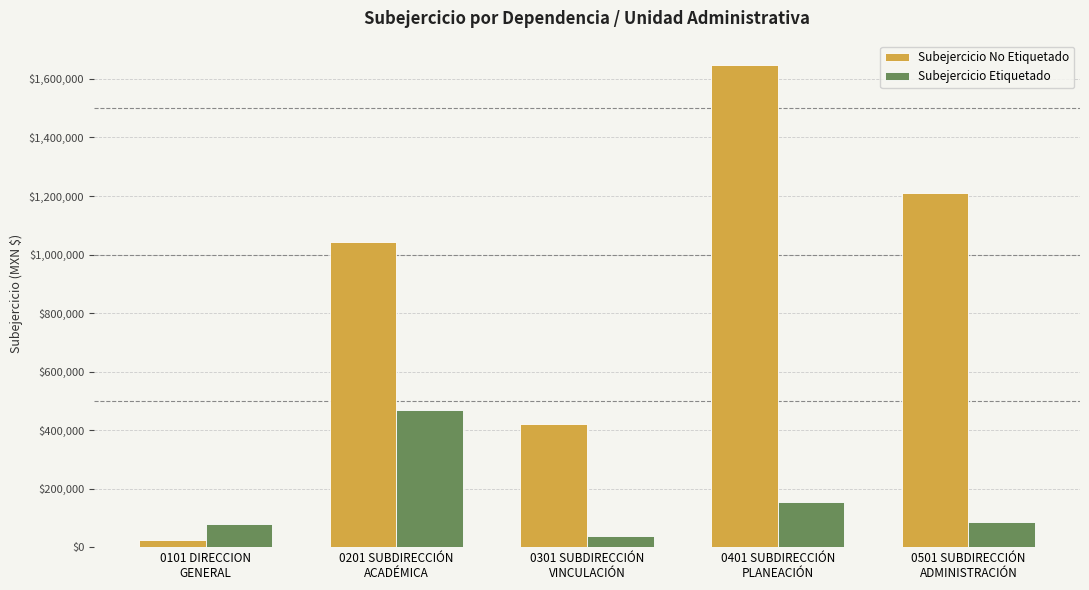

At how many categories does at least one series exceed 320736?

4